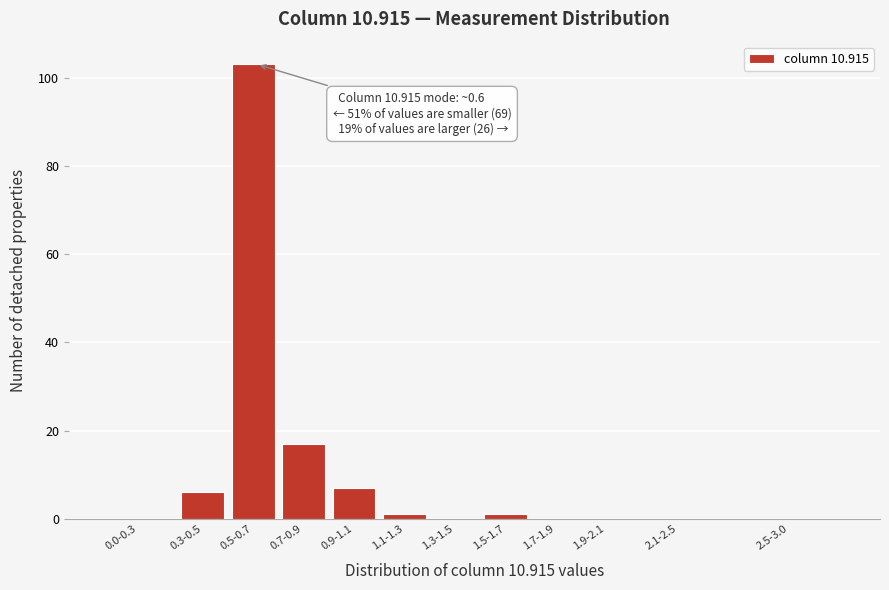

Reading right to left, extract all data points from this chart.

2.5-3.0=0	2.1-2.5=0	1.9-2.1=0	1.7-1.9=0	1.5-1.7=1	1.3-1.5=0	1.1-1.3=1	0.9-1.1=7	0.7-0.9=17	0.5-0.7=103	0.3-0.5=6	0.0-0.3=0